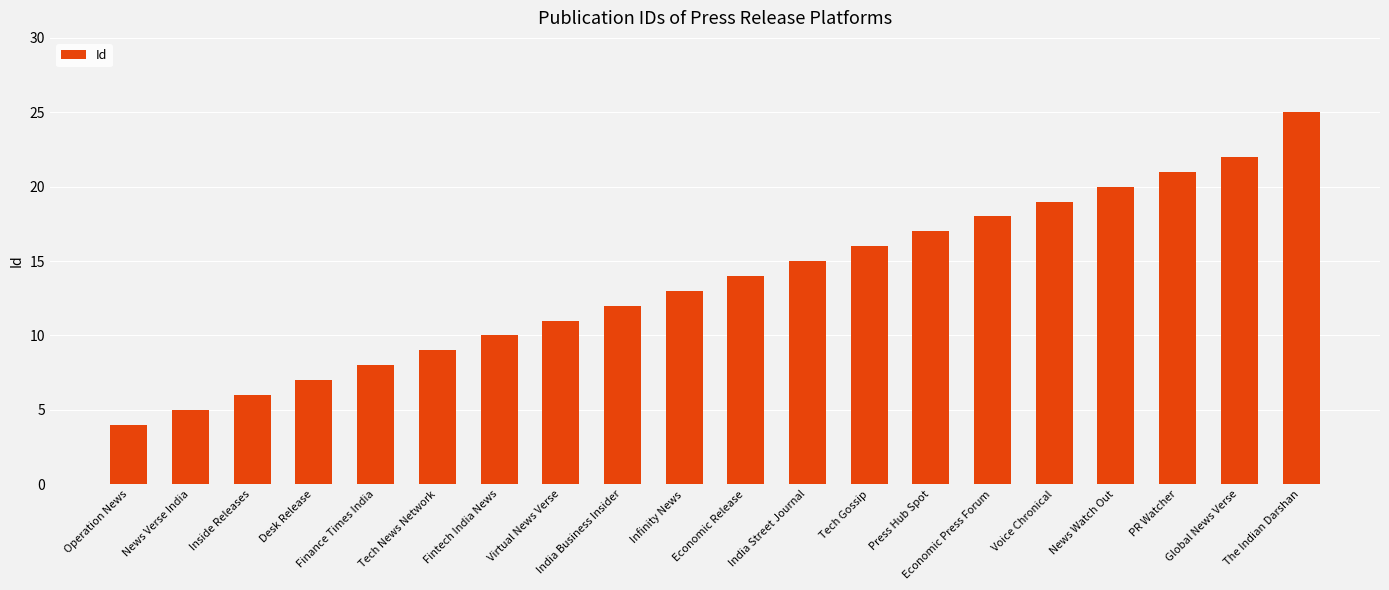

Reading left to right, extract all data points from this chart.

4	5	6	7	8	9	10	11	12	13	14	15	16	17	18	19	20	21	22	25